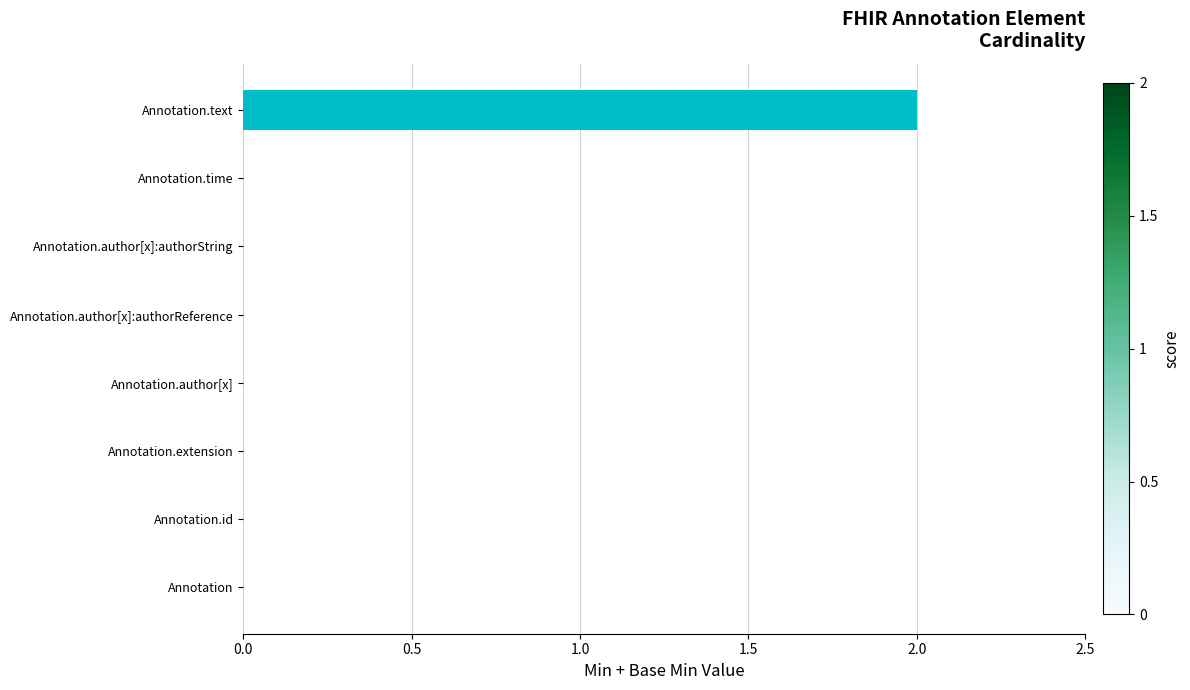

How many categories are shown in the chart?

8